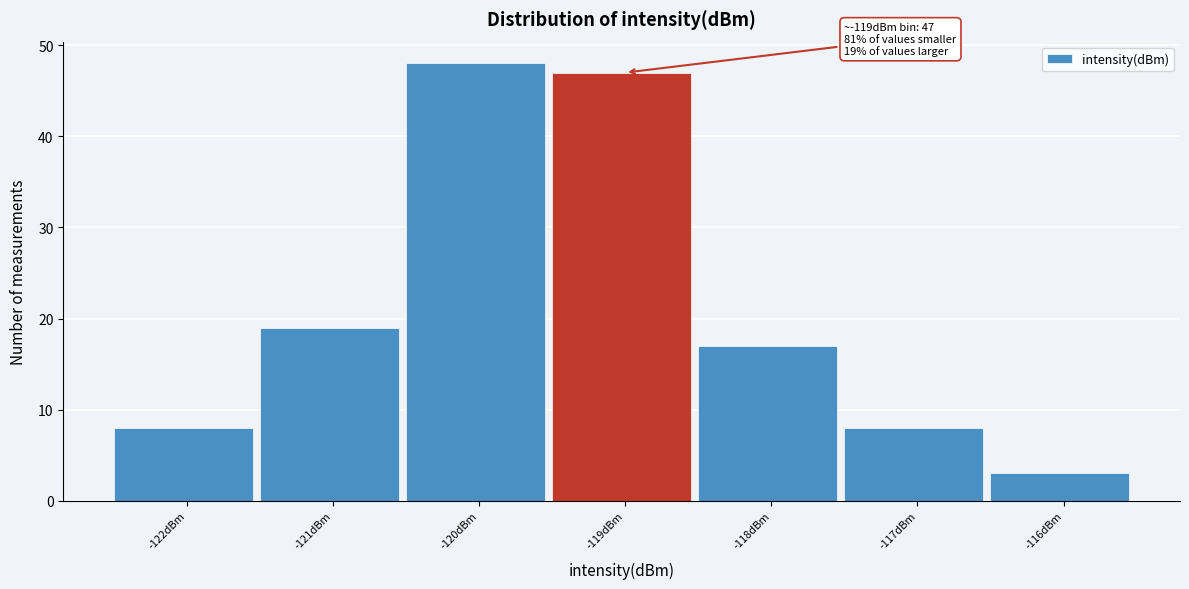

Reading left to right, extract all data points from this chart.

-122dBm=8	-121dBm=19	-120dBm=48	-119dBm=47	-118dBm=17	-117dBm=8	-116dBm=3